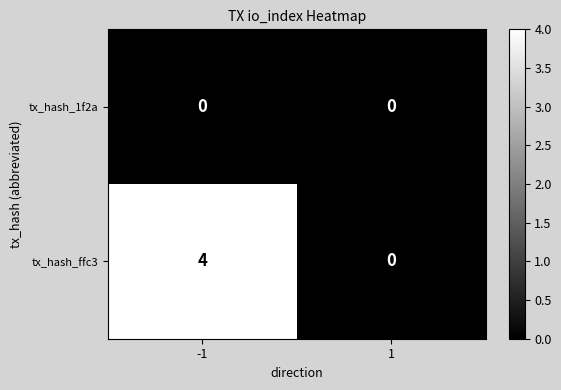

Is the value of tx_hash_1f2a at 1 greater than the value of tx_hash_ffc3 at -1?

No